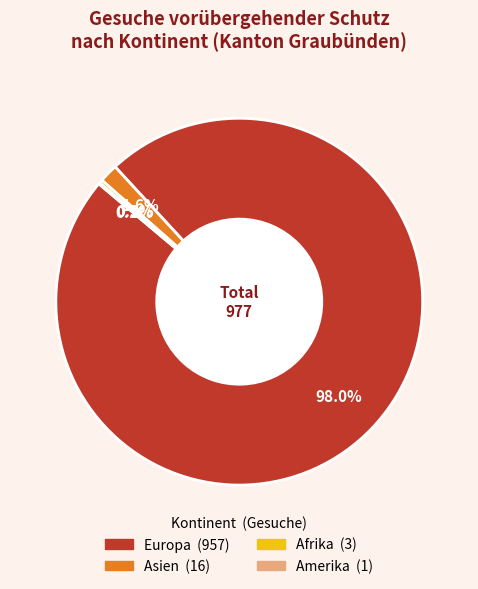

Which slice is the largest?

Europa